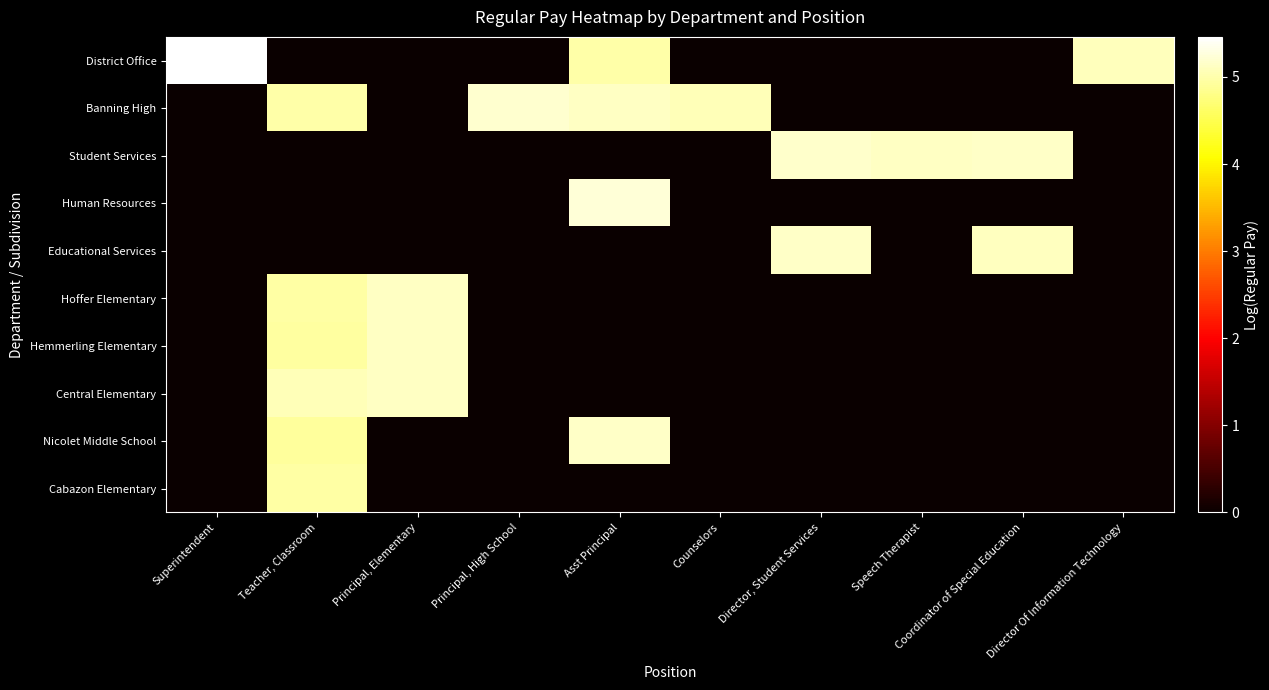

Between Coordinator of Special Education and Director Of Information Technology, which is larger?

Director Of Information Technology